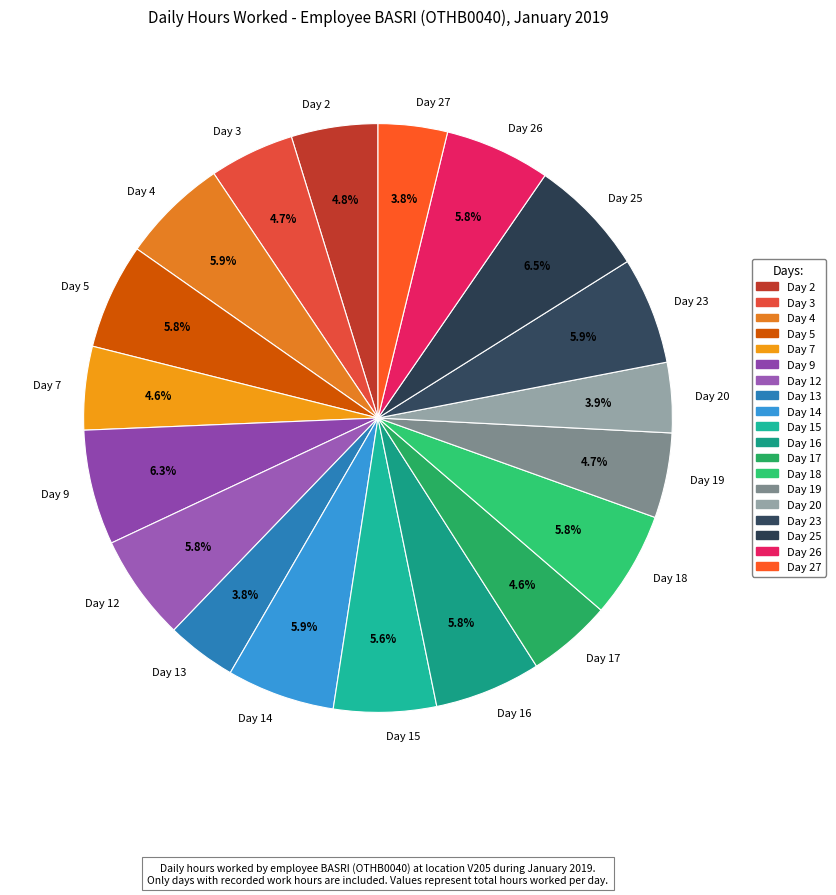

What is the ratio of the value at Day 13 to the value at Day 20?

1.0